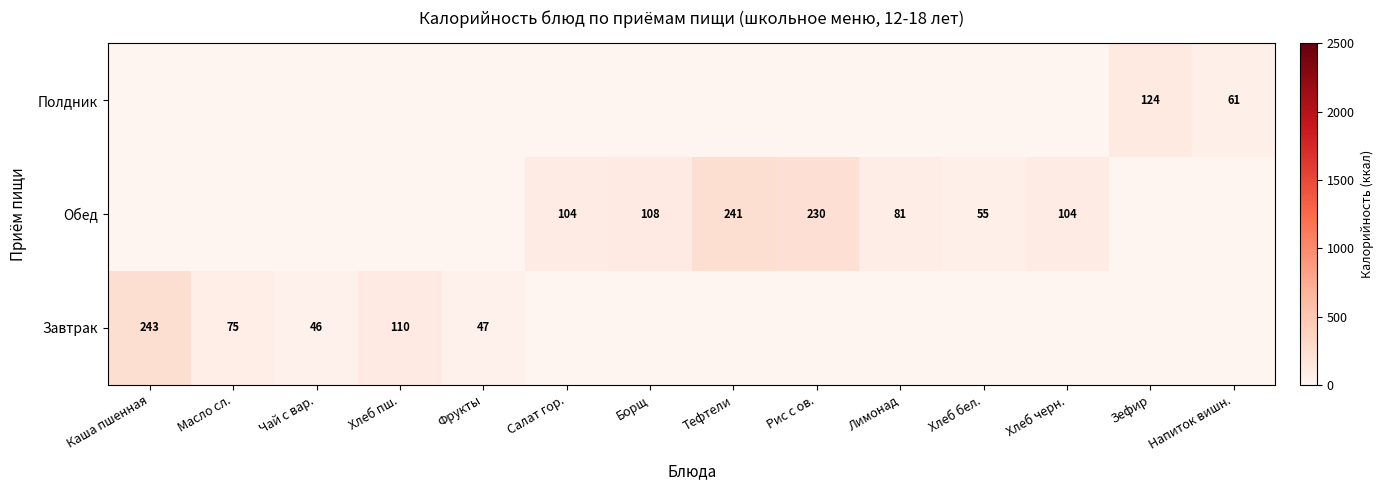

Is the value of Обед at Хлеб черн. greater than the value of Завтрак at Фрукты?

Yes